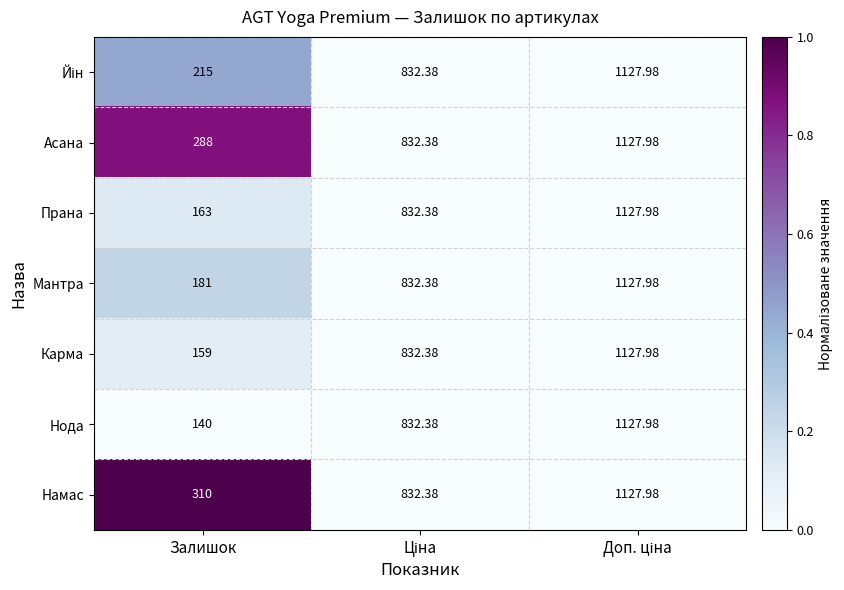

Which series has the largest range (max minus min)?

Нода